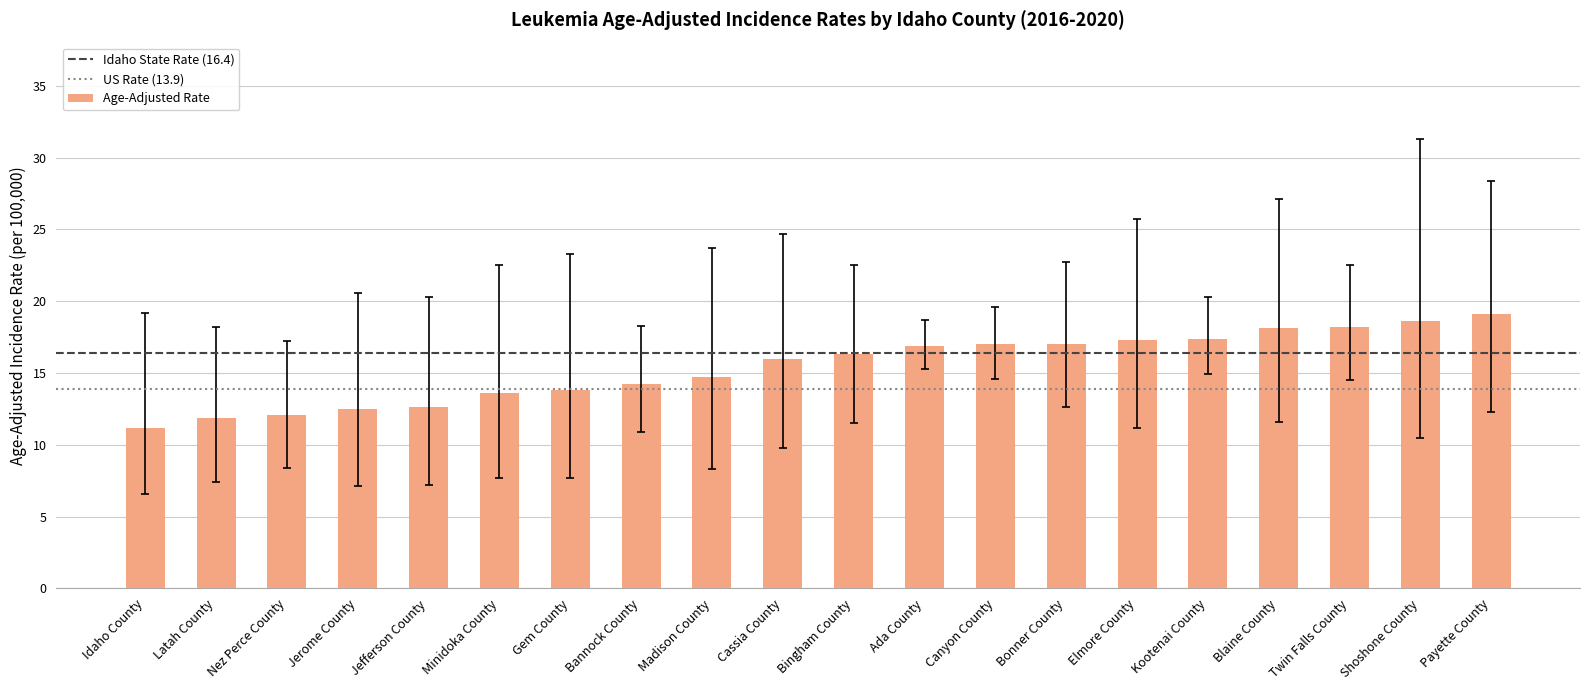

What is the sum of all values?

308.5